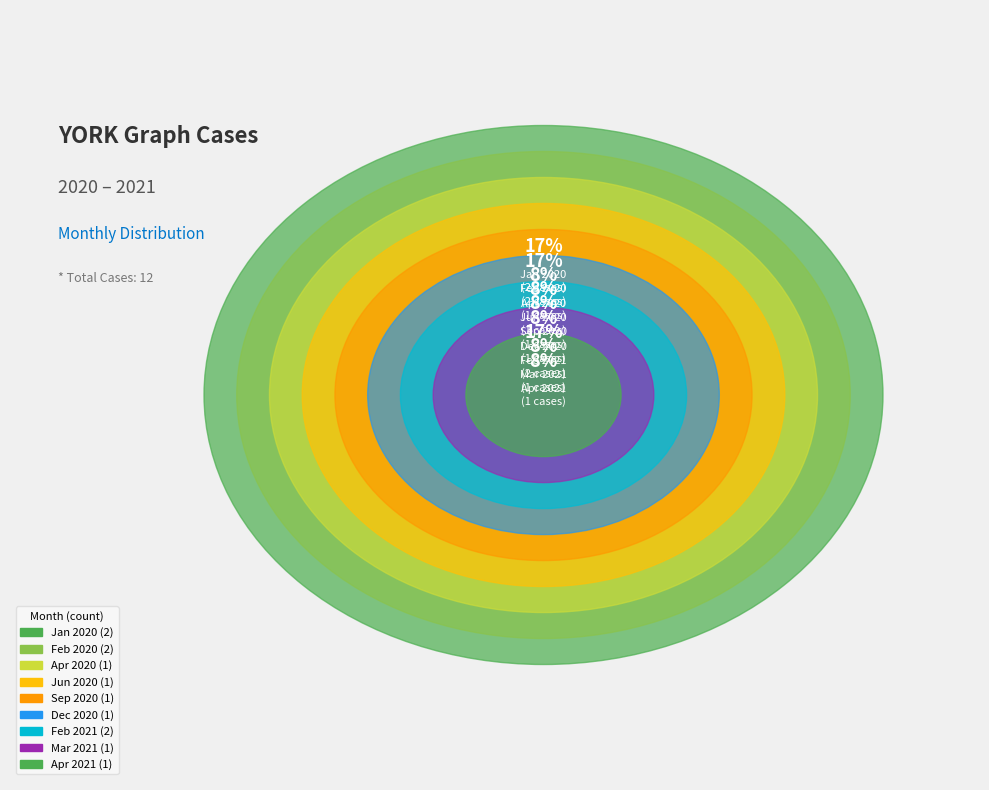

True or false: 2021-03 accounts for 2% of the total.

False